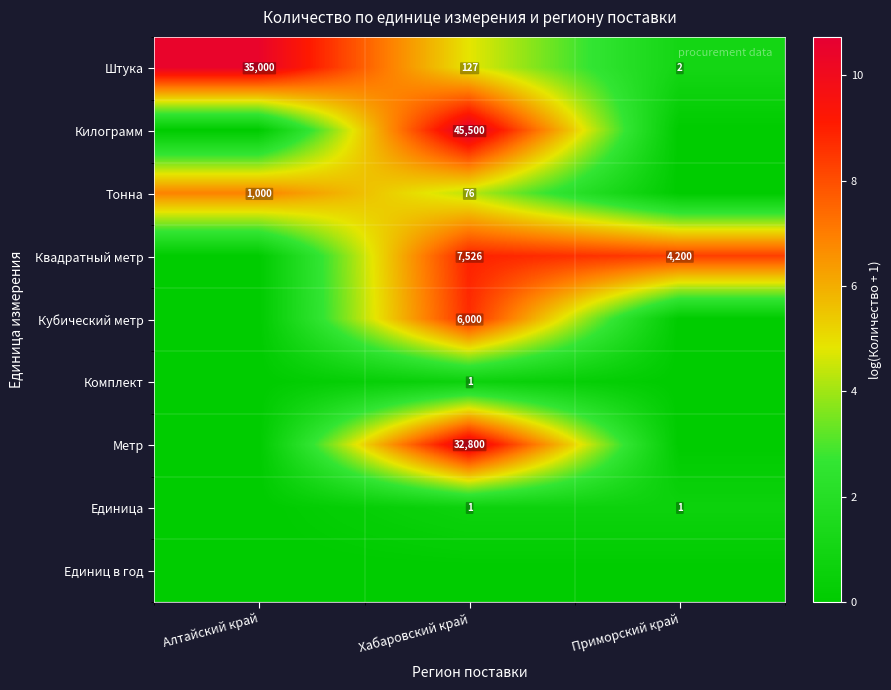

The value of Штука at Алтайский край is 35000. True or false?

True